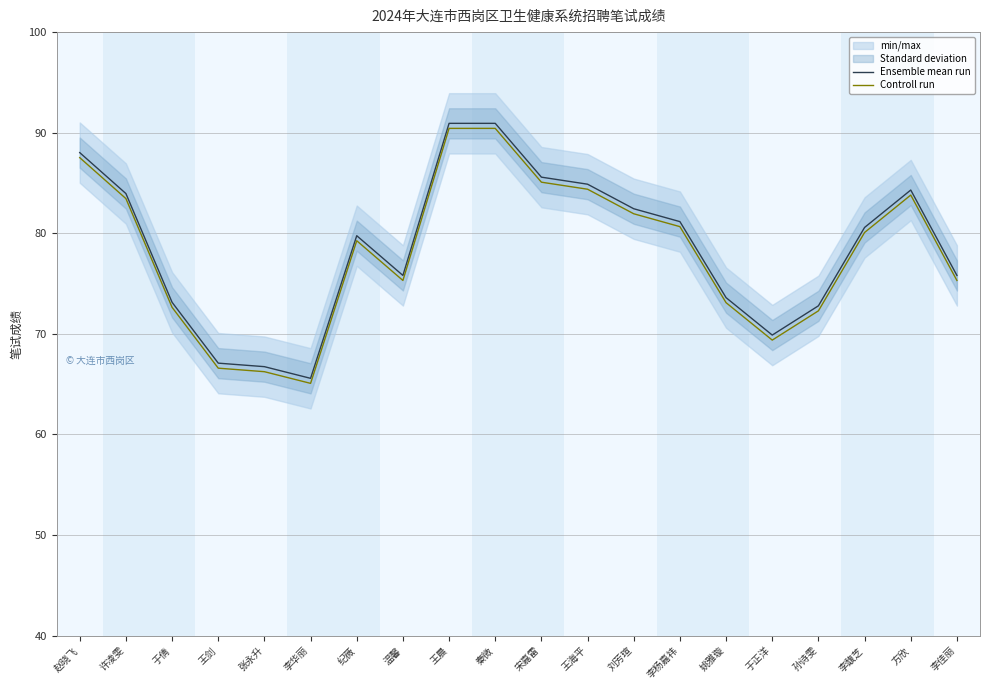

Where does the Controll run series first go above 80?

赵晓飞